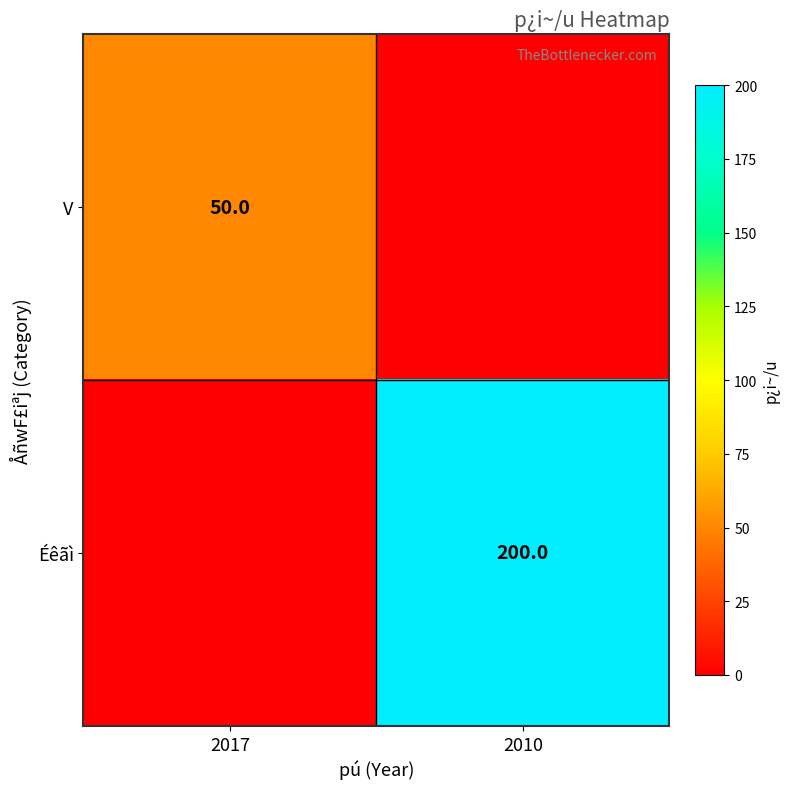

The value of V at 2017 is 34. True or false?

False